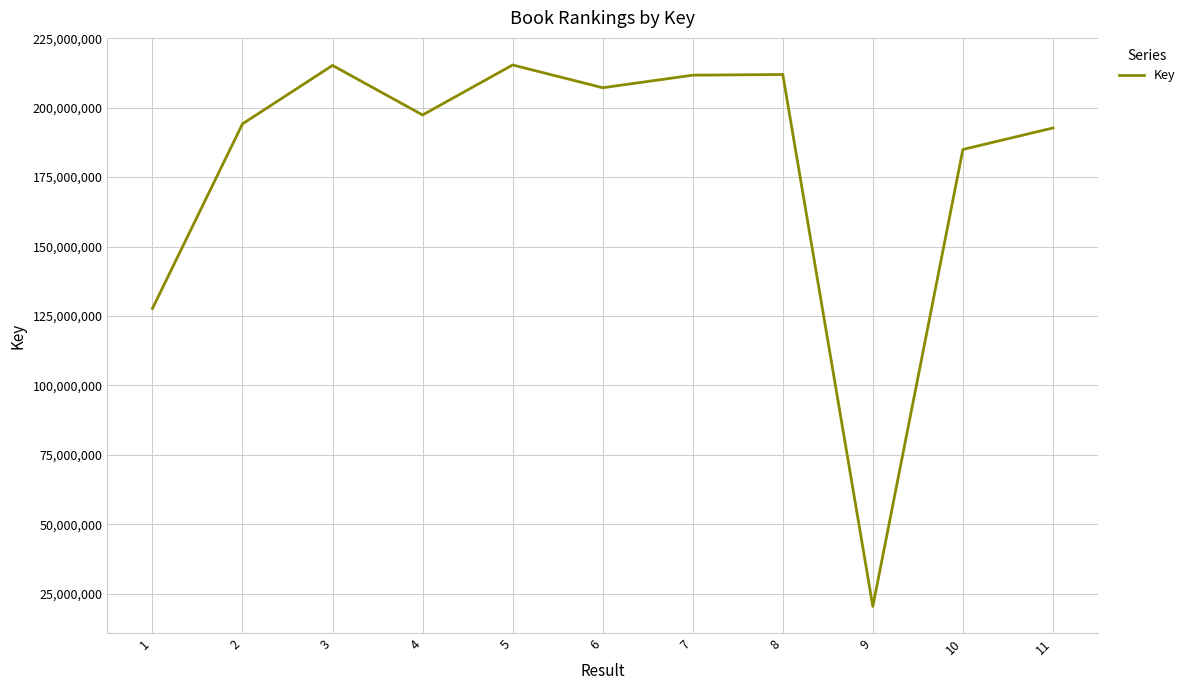

How many interior local valleys (lower than both neighbors) does the data have?

3